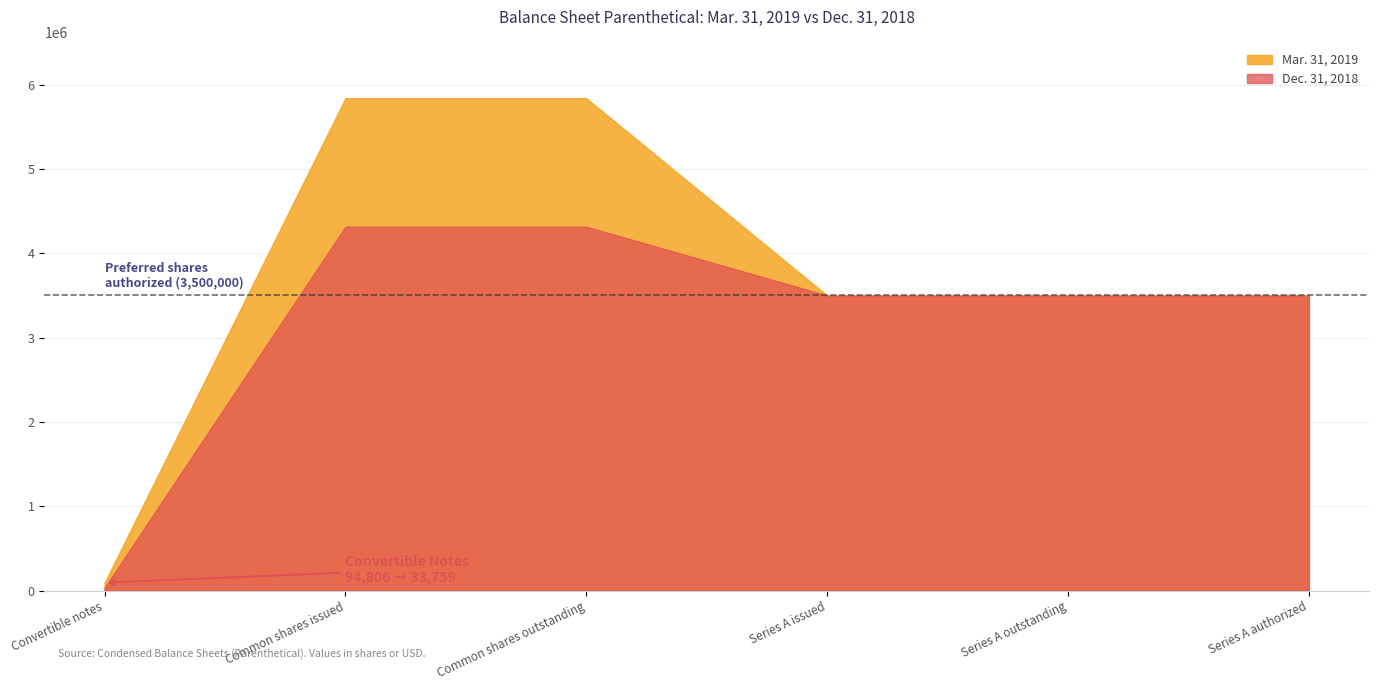

Which series changed the most between Common shares outstanding and Series A outstanding?

Mar. 31, 2019